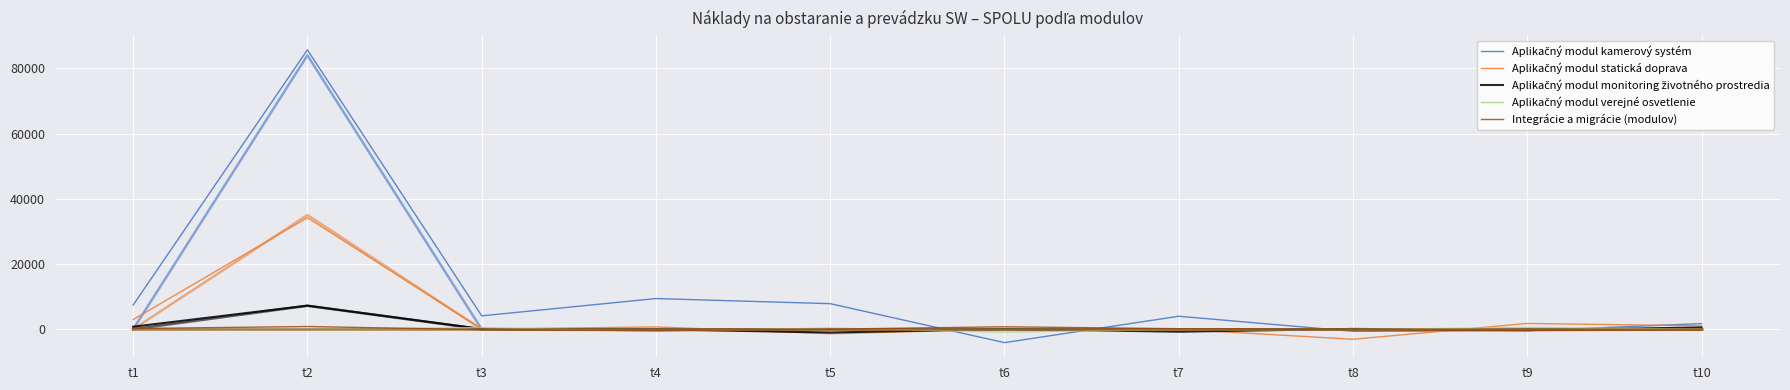

How many times do Aplikačný modul kamerový systém and Aplikačný modul statická doprava cross each other?

4